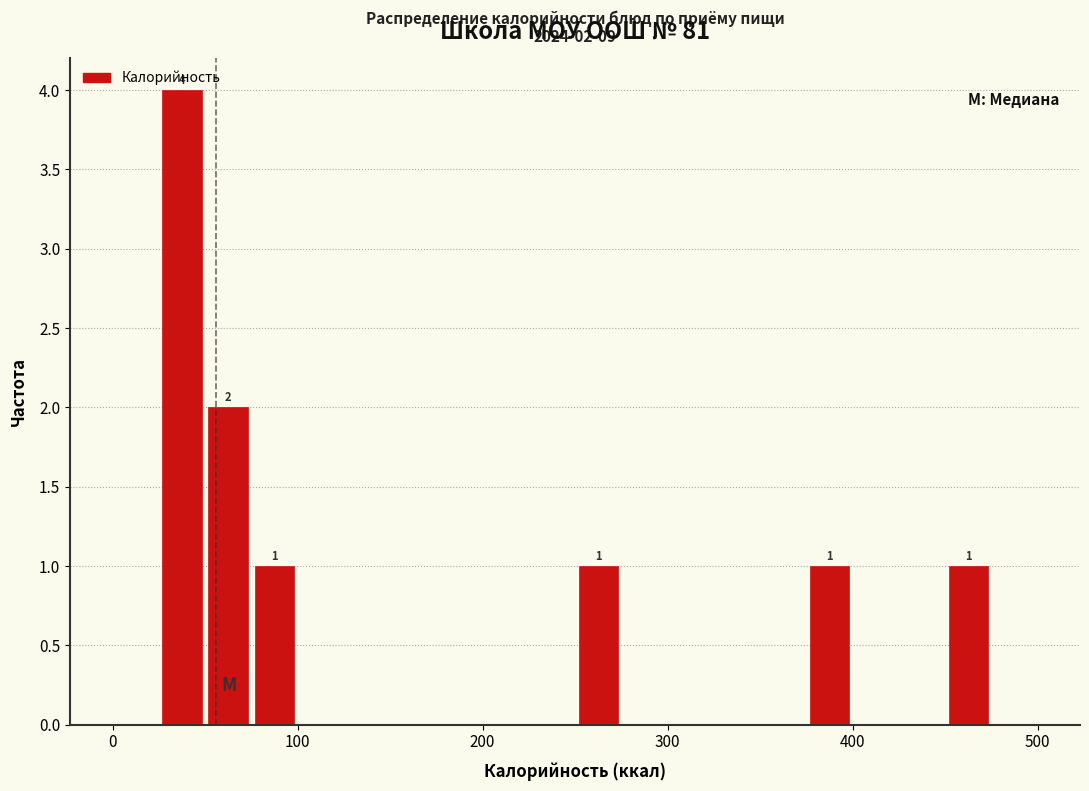

Around what value on the x-axis is the tallest bar? Give the approximate position of its centre, as read against the axis.

40